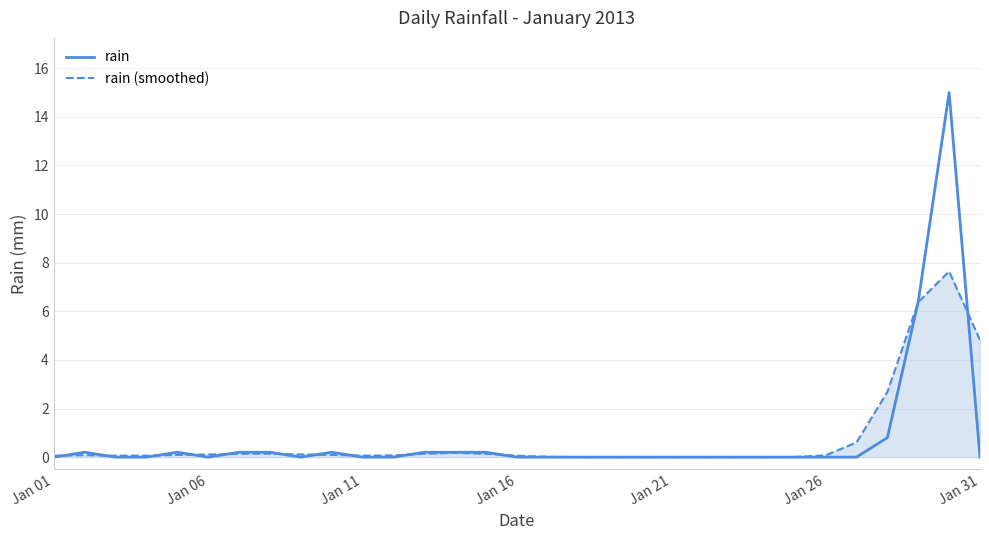

Which series has the largest range (max minus min)?

rain